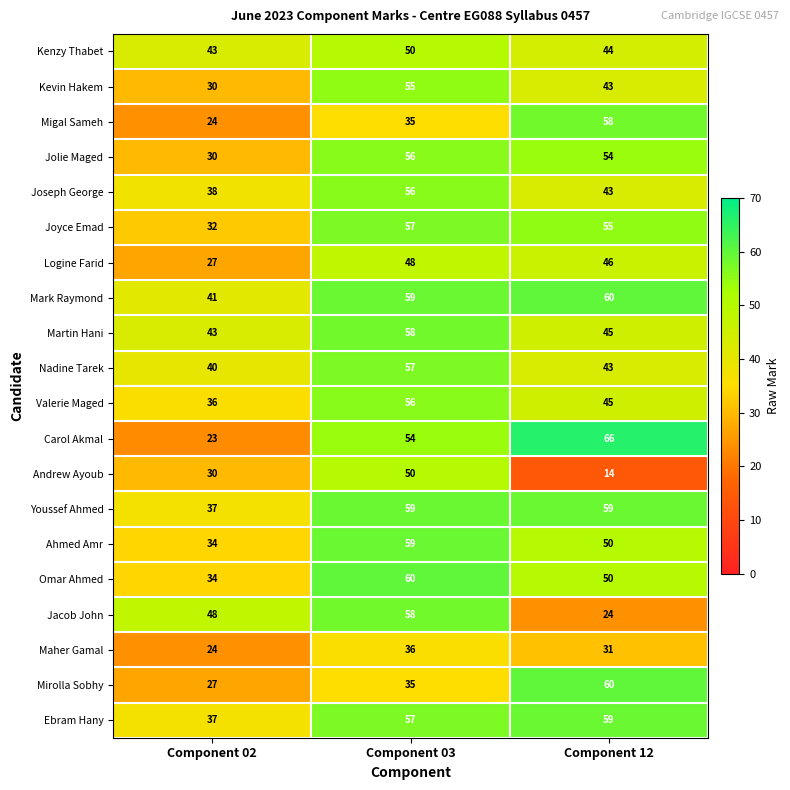

Which series changed the most between Component 03 and Component 12?

Andrew Ayoub